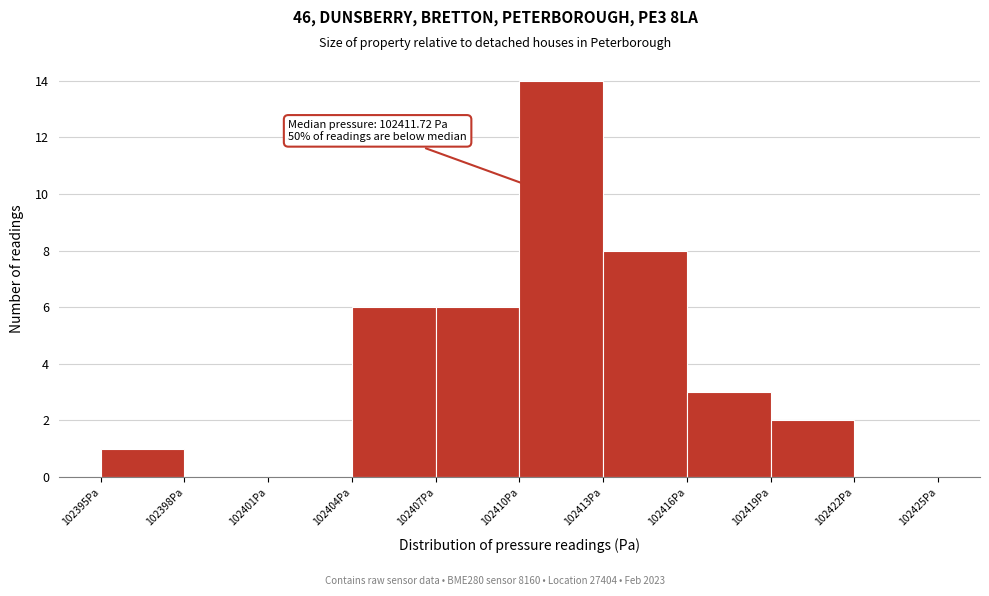

Which range on the x-axis has the tallest bar?

102410 to 102413